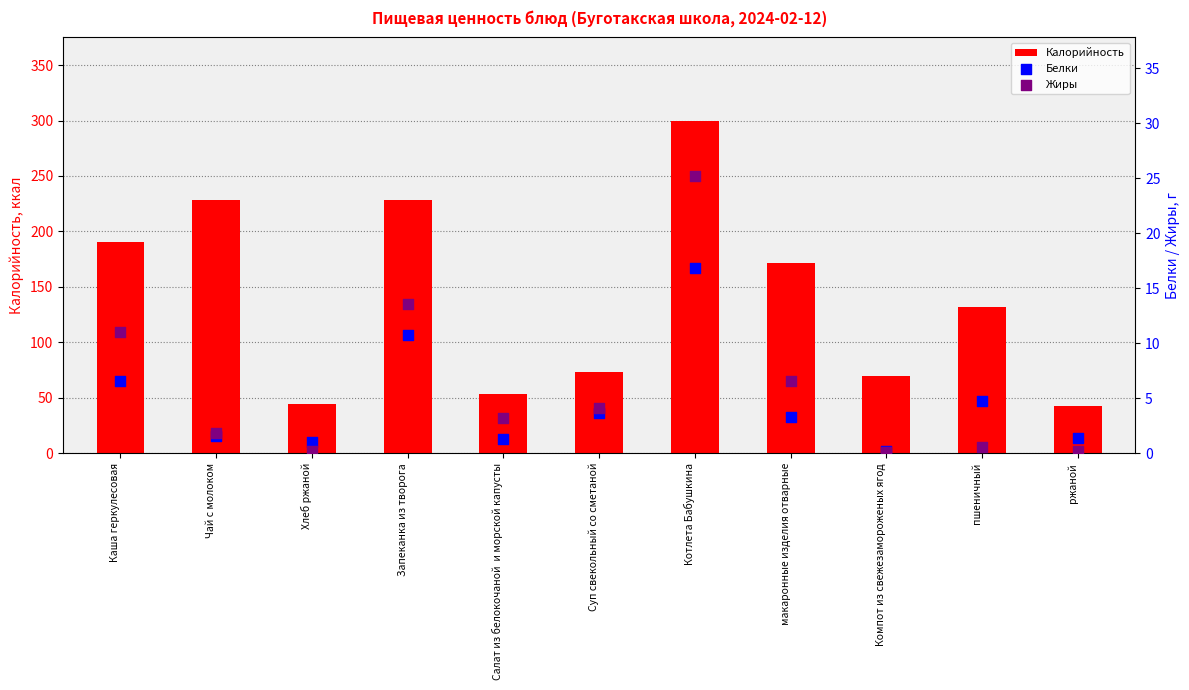

At how many categories does at least one series exceed 265?

1